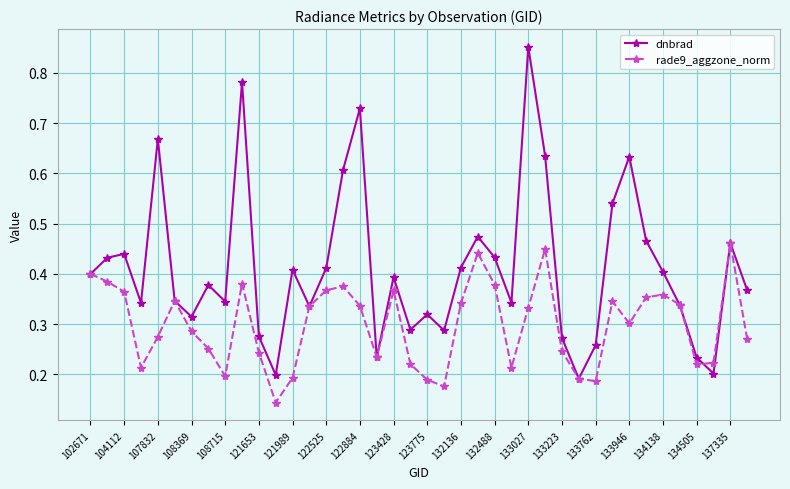

How many rade9_aggzone_norm values are between 0 and 1?

40